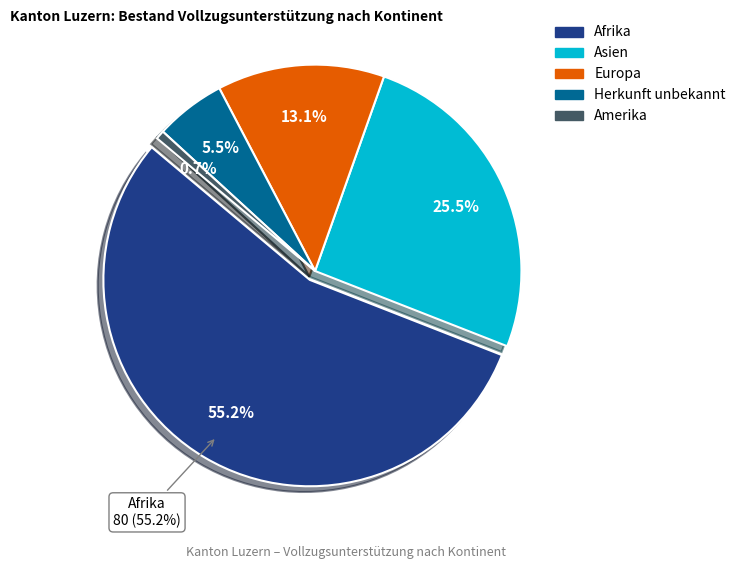

The Europa slice represents 6% of the pie. True or false?

False